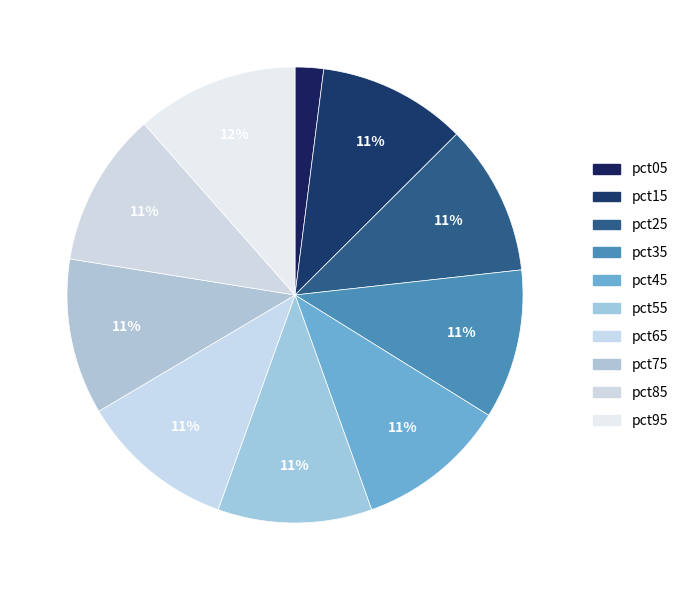

Is pct45 the majority of the pie?

No